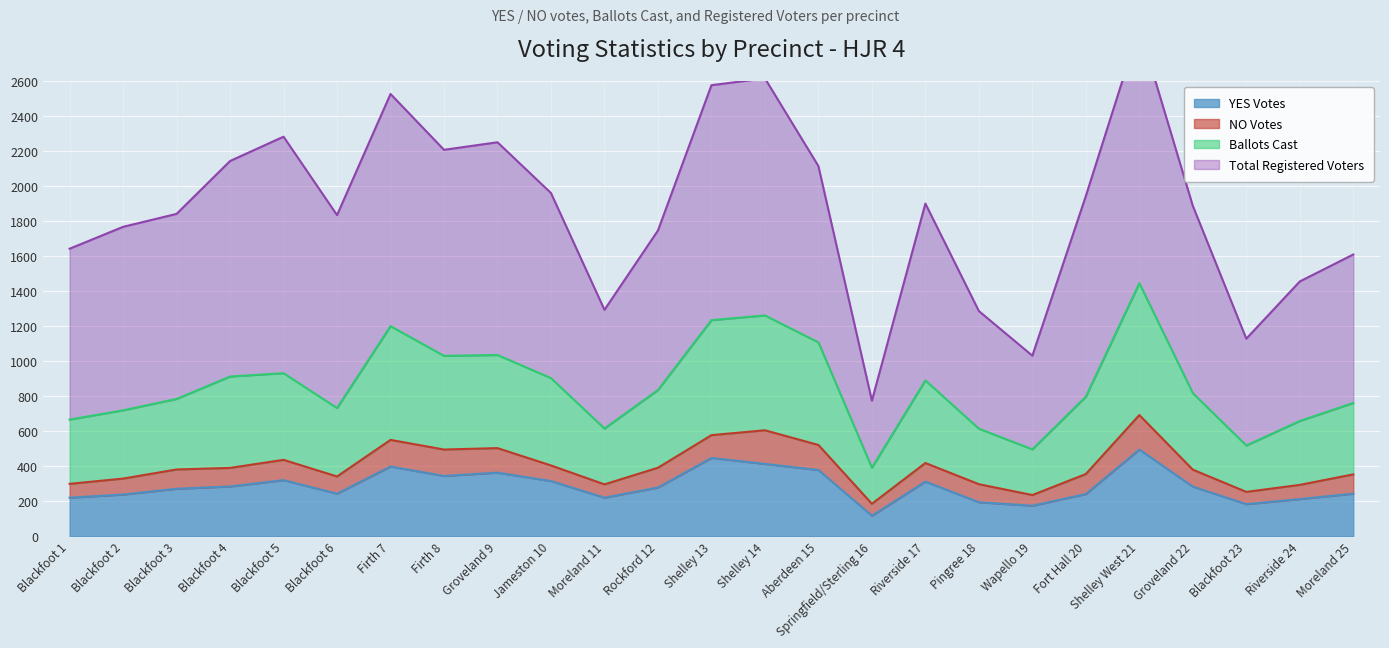

Which label corresponds to the largest value in the chart?

Shelley West 21